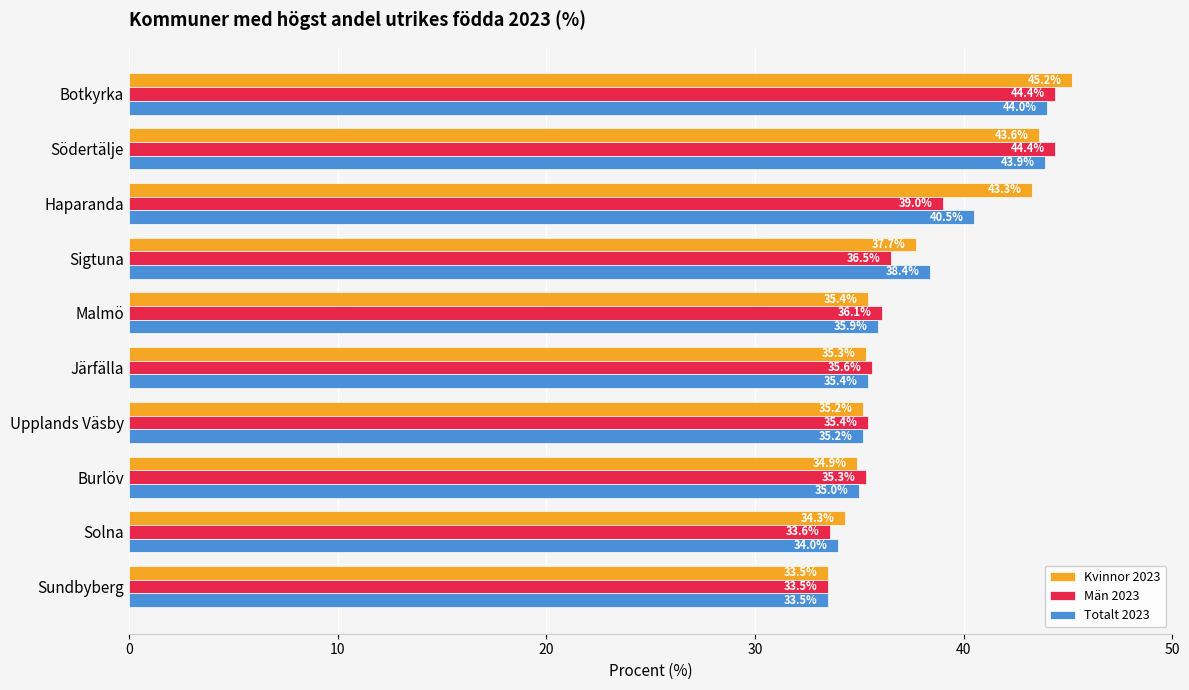

Which series has the largest total across all categories?

Kvinnor 2023